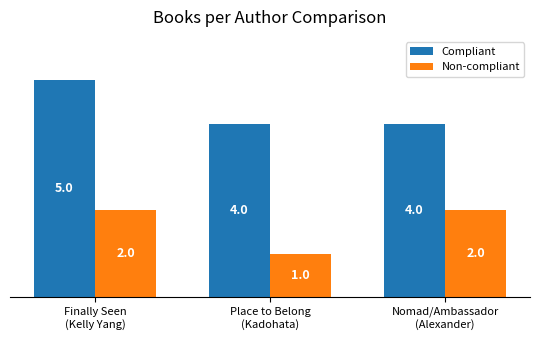

At how many categories does at least one series exceed 1?

3